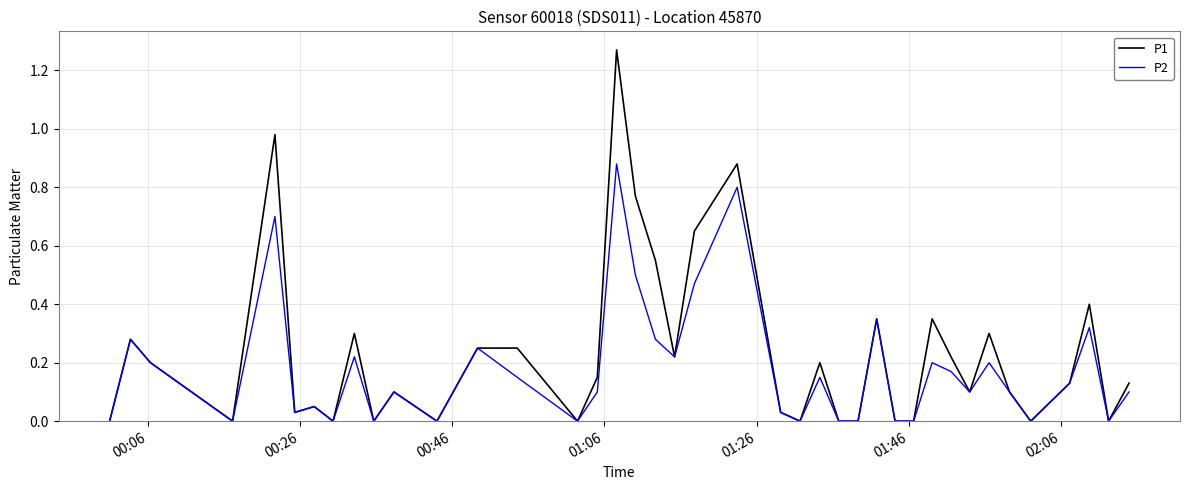

What are all the series names shown in the legend?

P1, P2